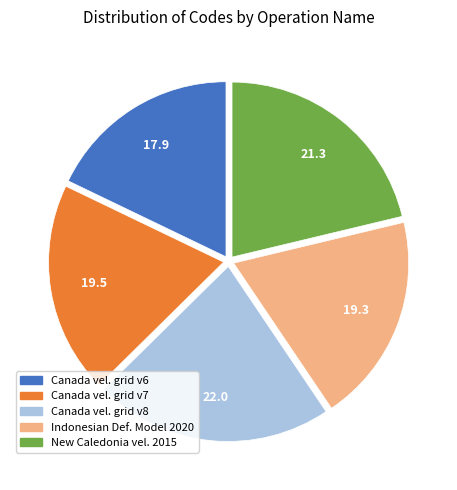

Is there a majority slice in this chart?

No